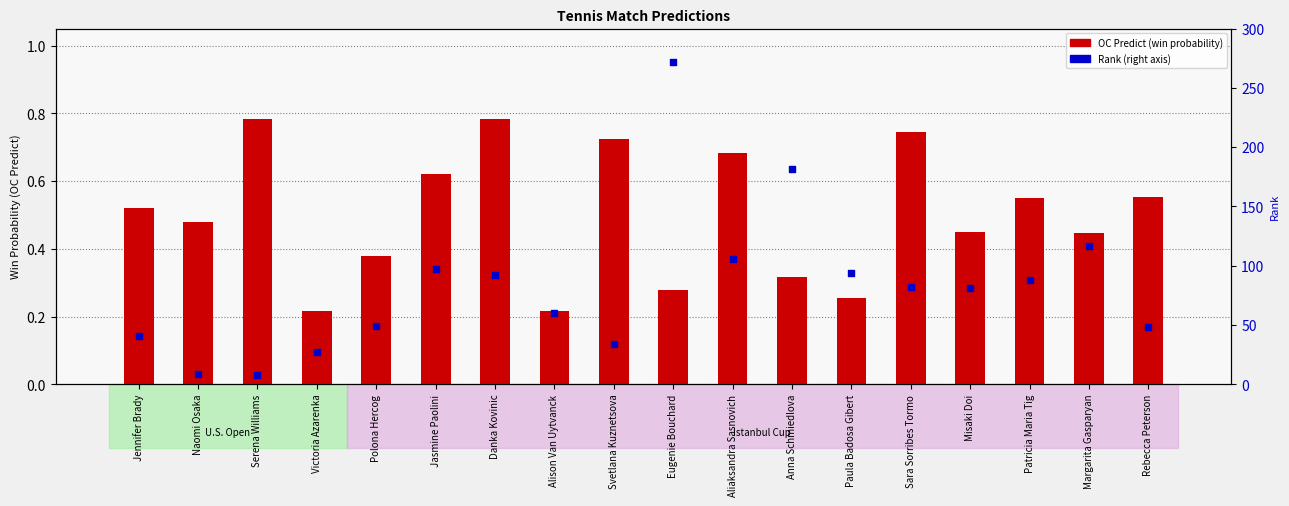

What are all the series names shown in the legend?

OC Predict (win prob), Rank